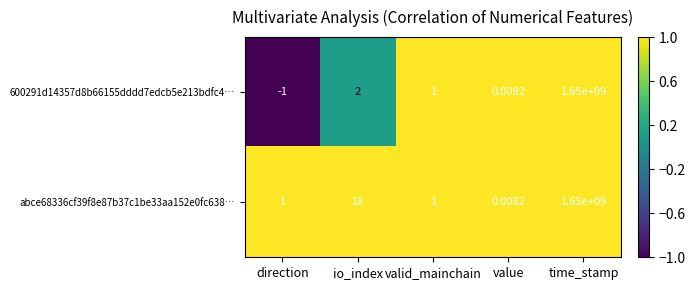

How many categories are shown in the chart?

5